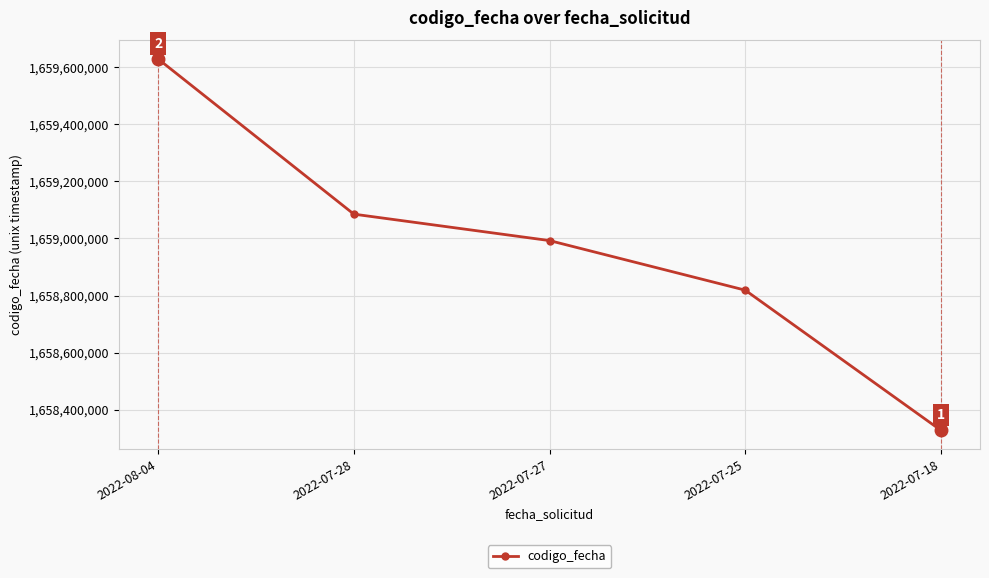

How many data points does each series have?

5